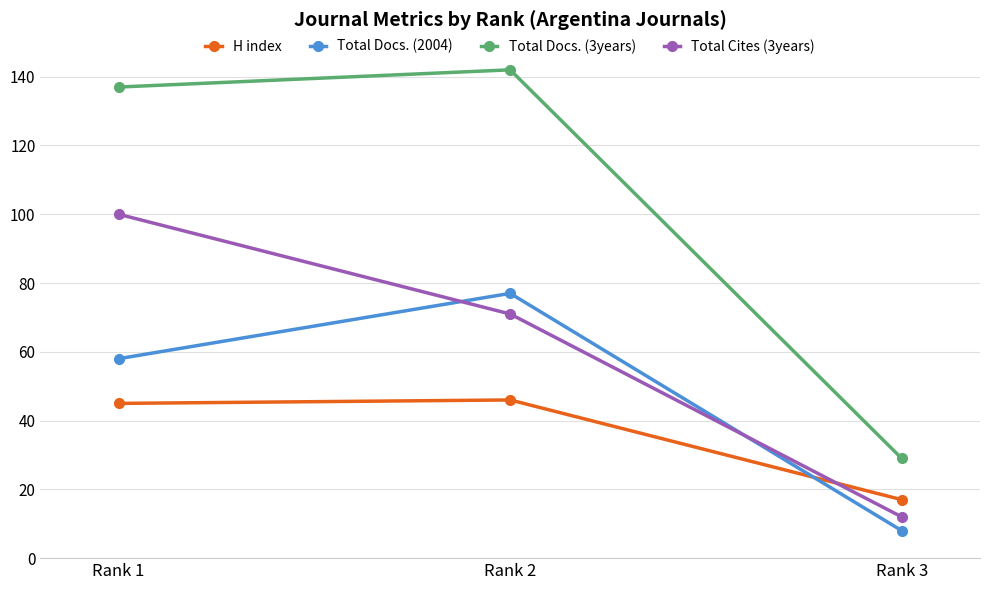

What is the sum of the Total Cites (3years) values at Rank 2 and Rank 1?

171